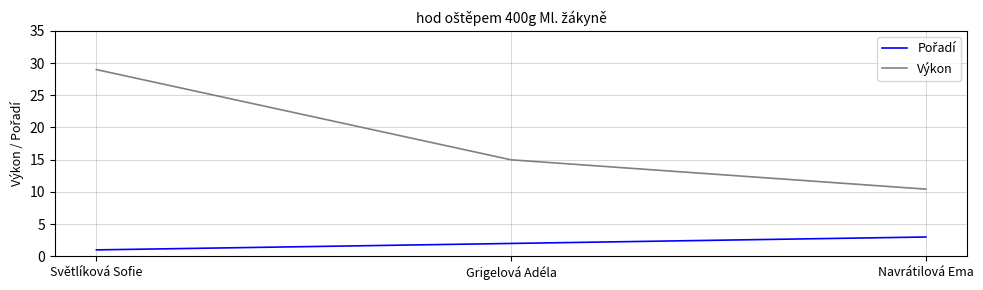

What position from the left is Světlíková Sofie?

1